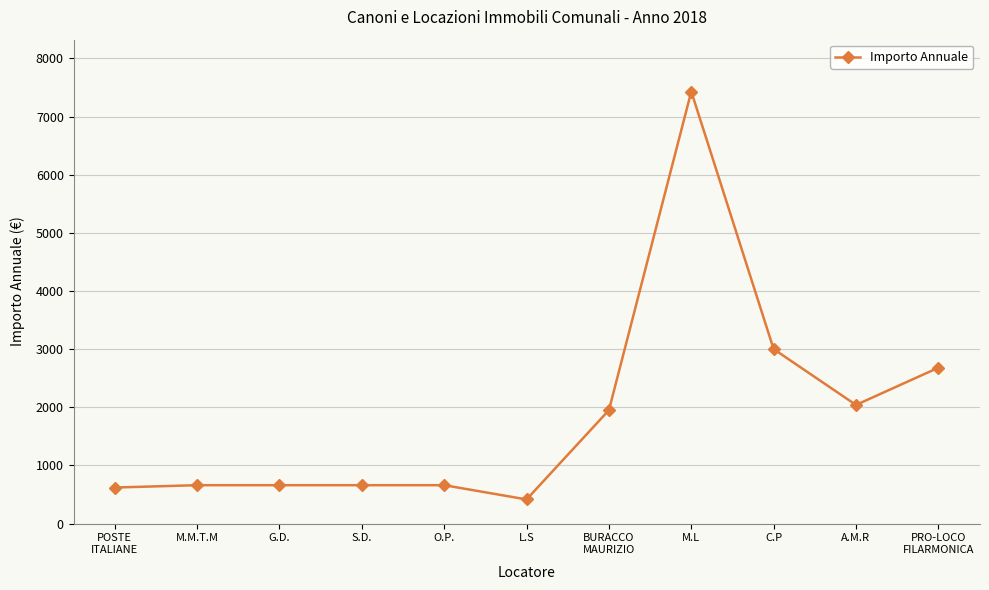

What is the label of the 6th point from the left?

L.S